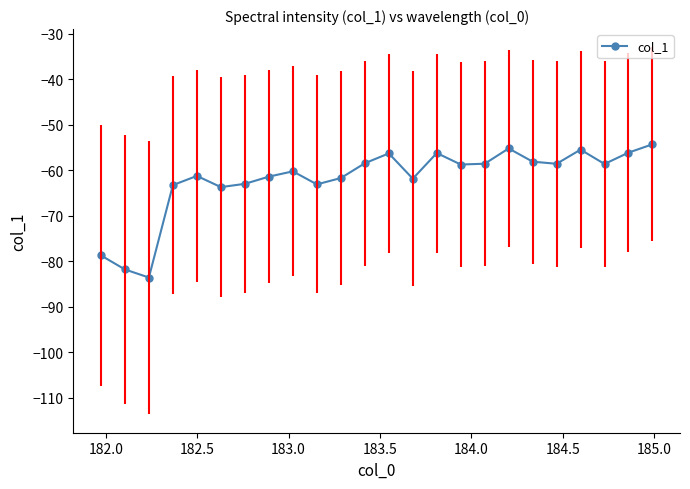

Does the chart have visible grid lines?

No